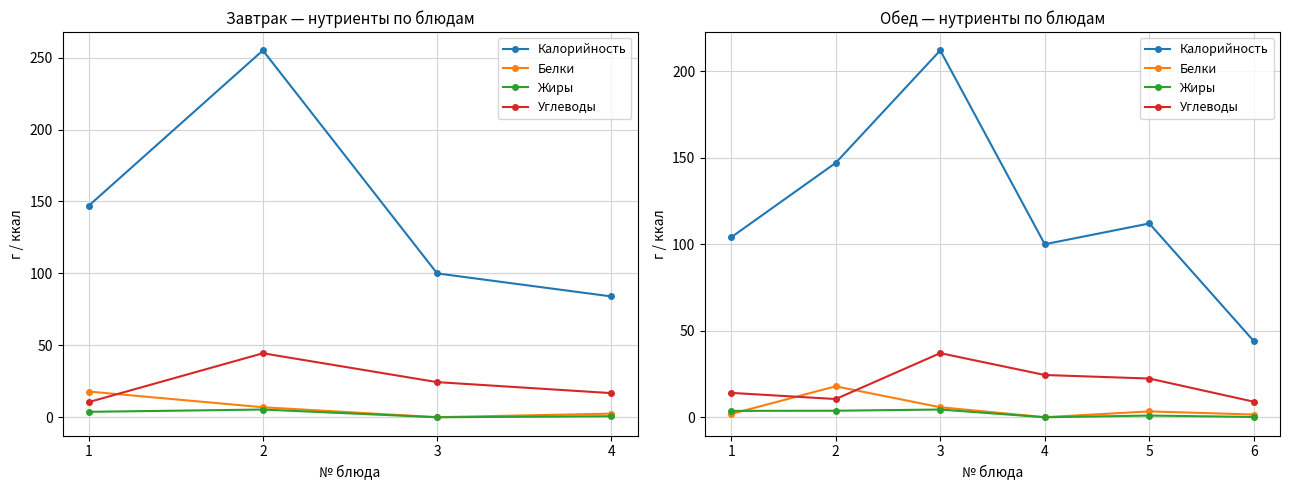

The Калорийность series shows 100.0 at 4. True or false?

True